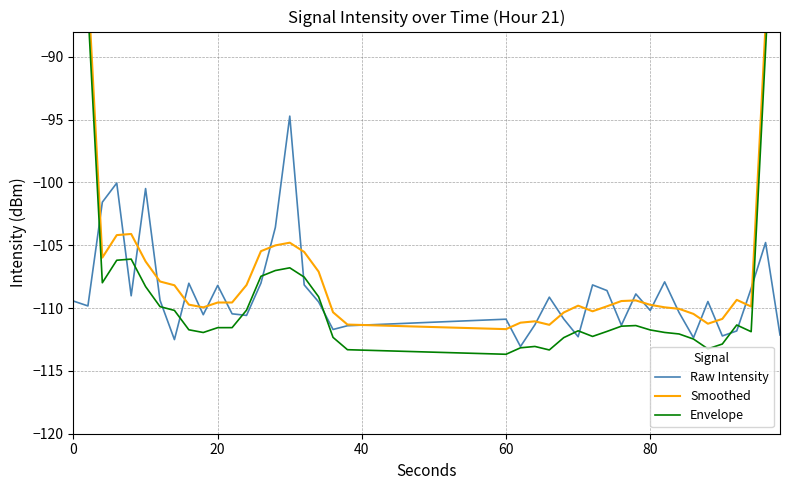

What is the minimum value shown in the chart?

-113.7